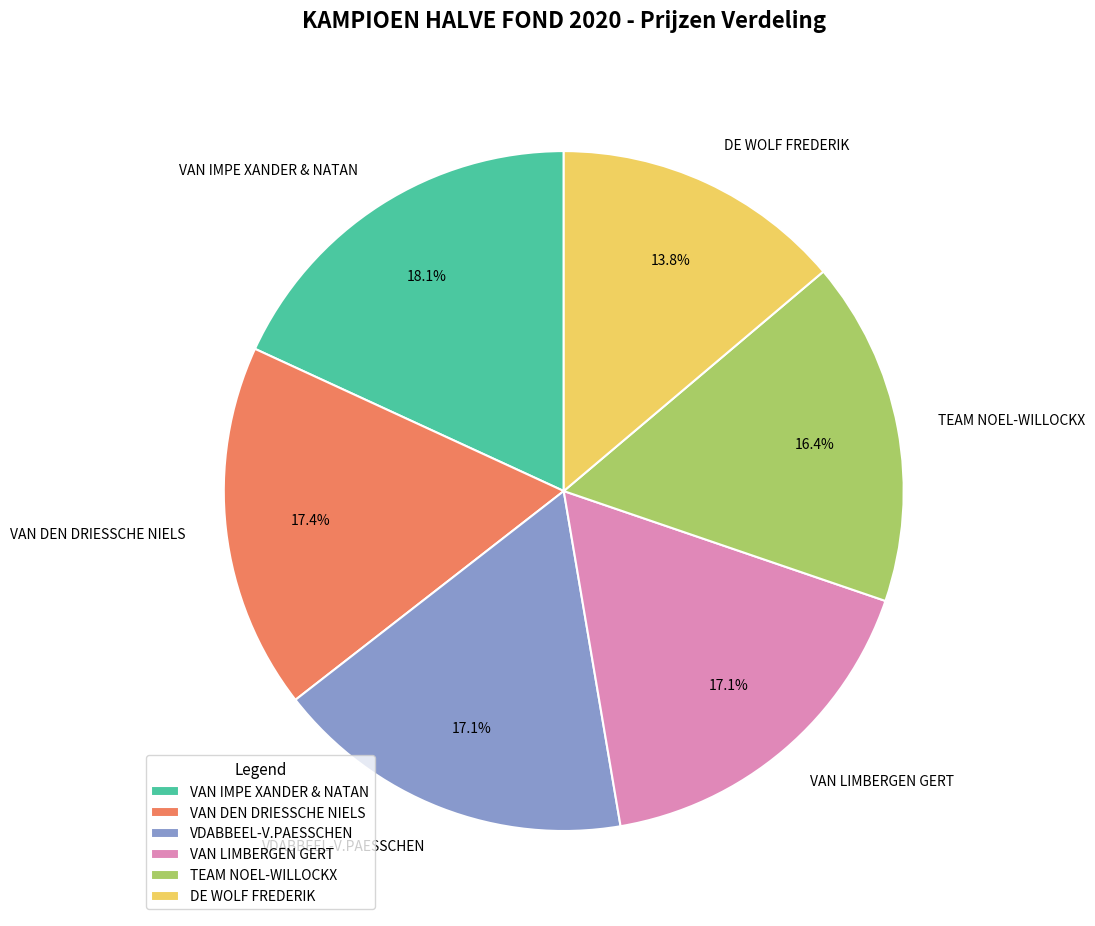

Does VAN IMPE XANDER & NATAN account for over 50% of the chart?

No